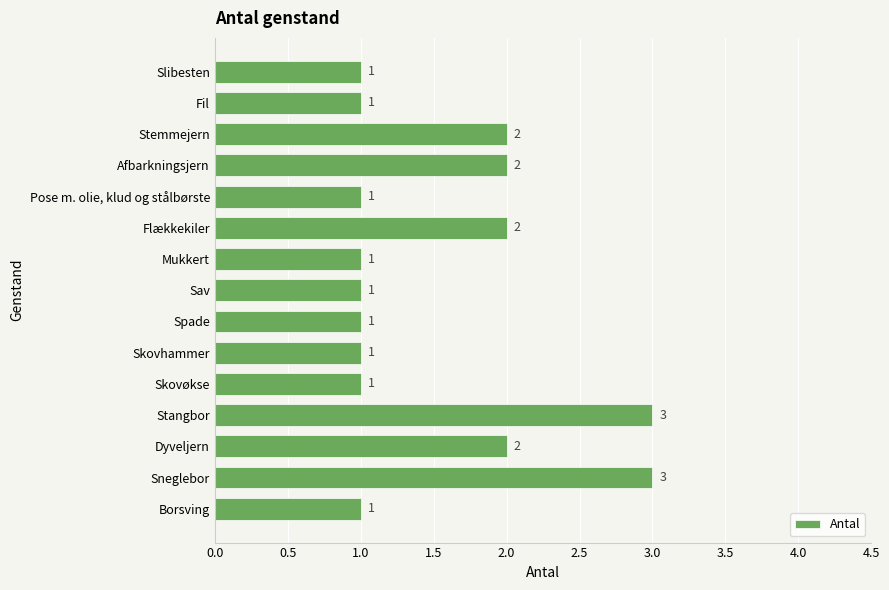

What is the minimum value shown in the chart?

1